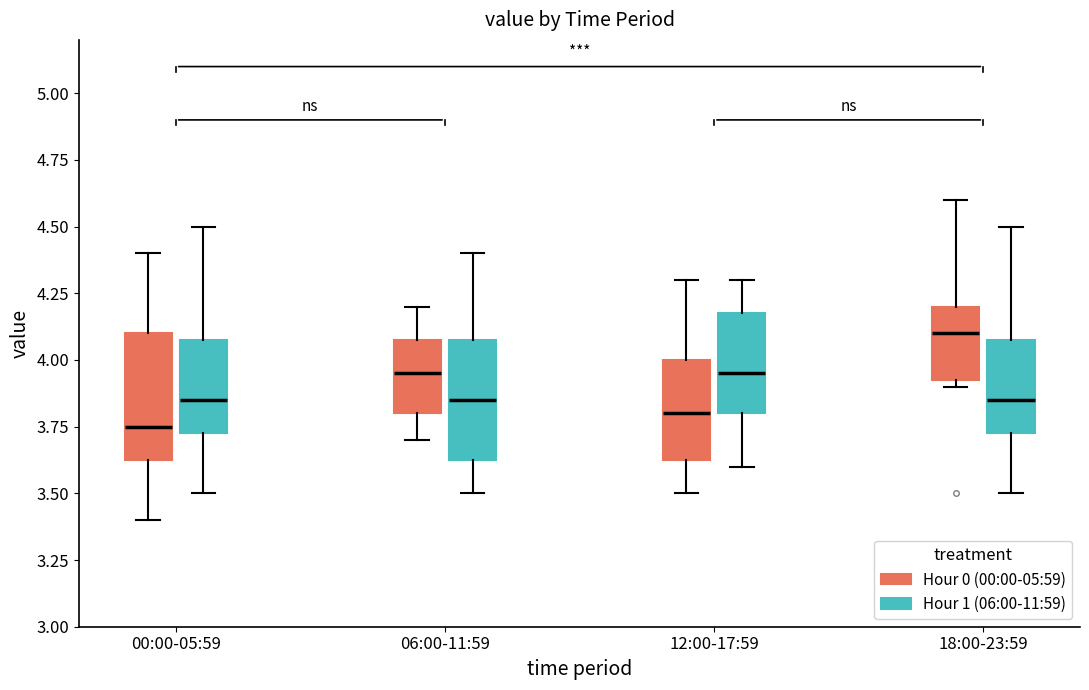

Where does the median line of the box for 18:00-23:59 (Hour 1 (06:00-11:59)) sit on the y-axis? The values are not printed on the chart, so give them approximately, as read against the axis.

3.85